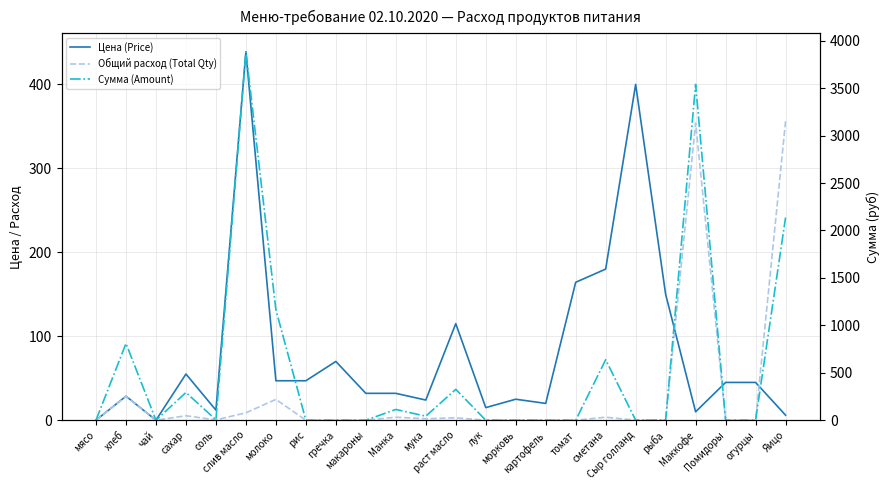

True or false: Общий расход (Total Qty) has more than 0 interior local peaks.

True